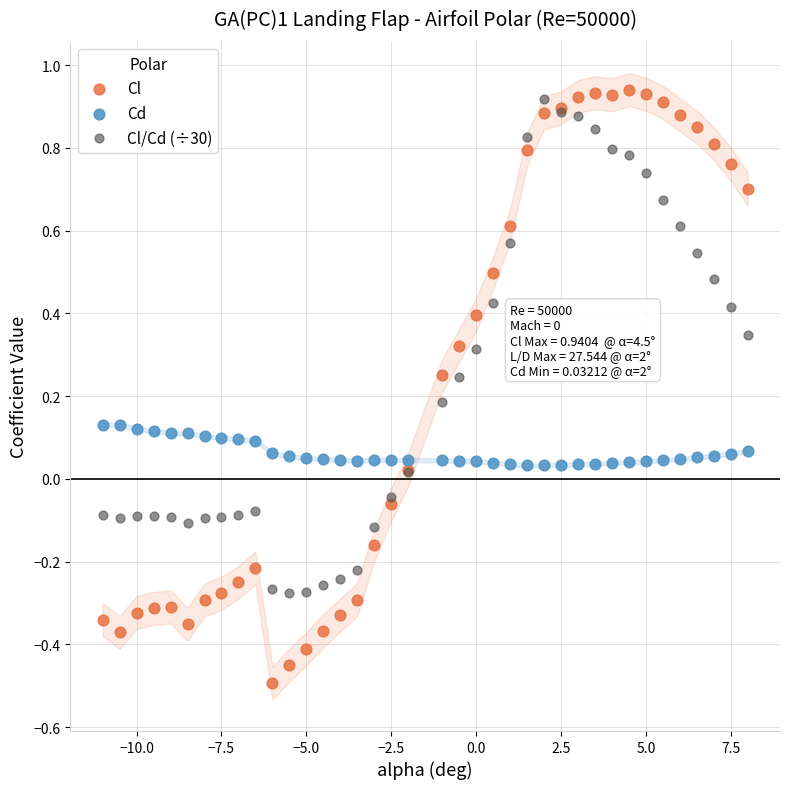

Which series contains the lowest Y value?

Cl